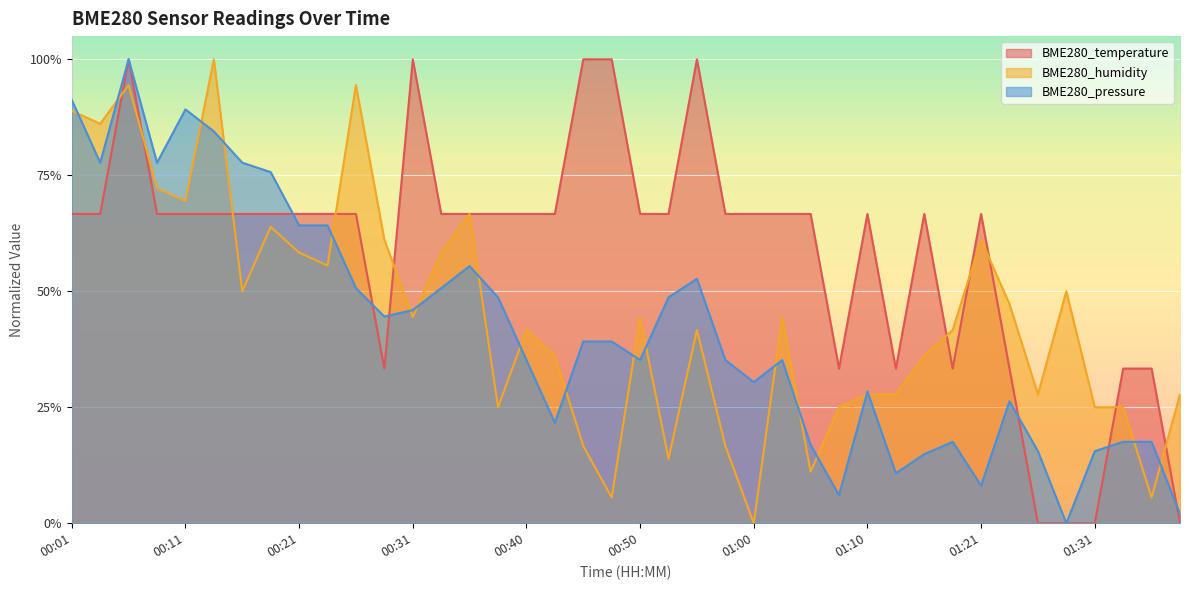

Rank the series by their maximum value, from highest to lowest.

BME280_temperature, BME280_humidity, BME280_pressure